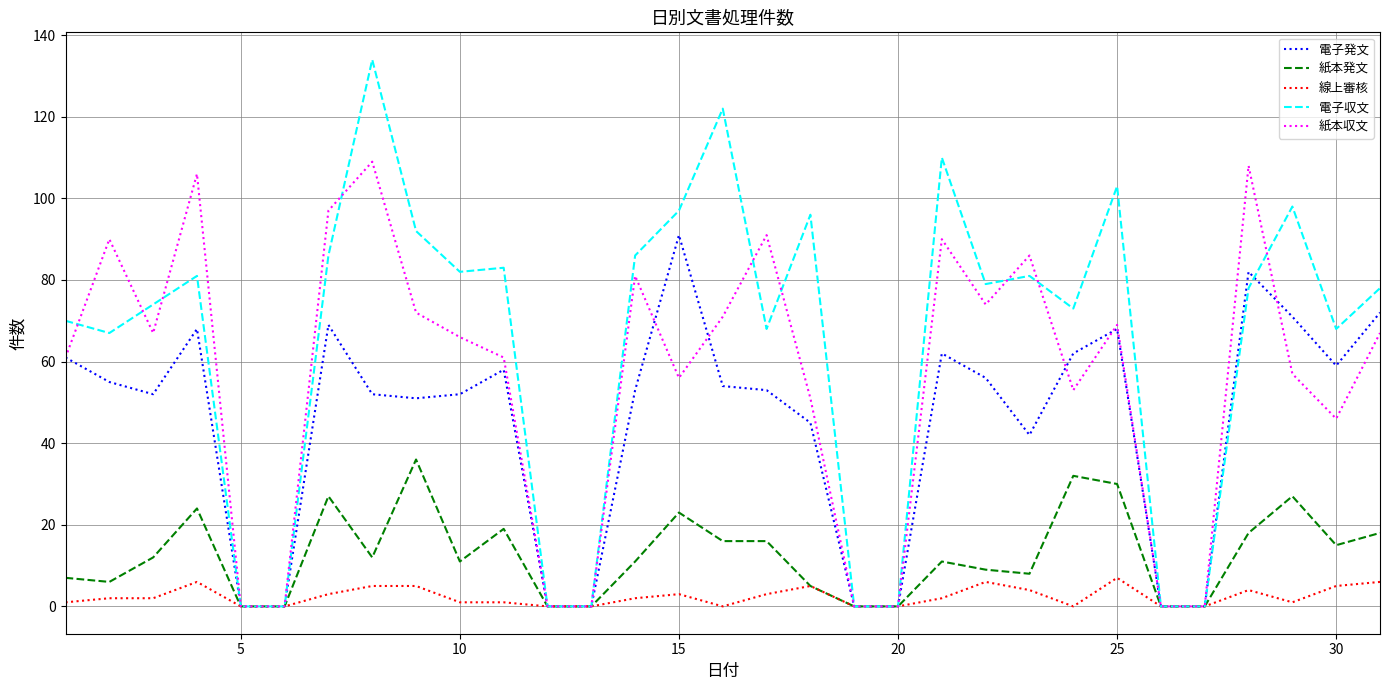

Which series has the widest spread of values?

電子収文